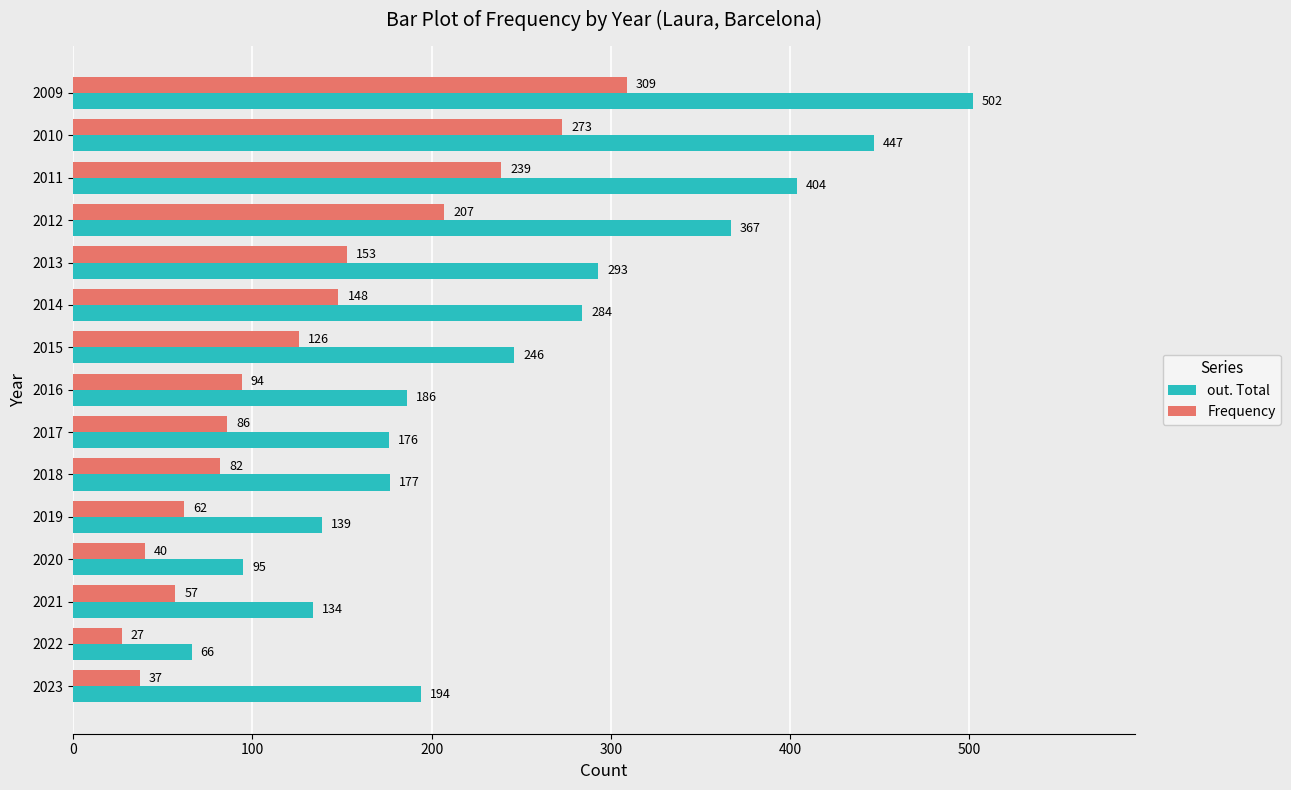

List the series in order of their peak value, highest first.

out. Total, Frequency